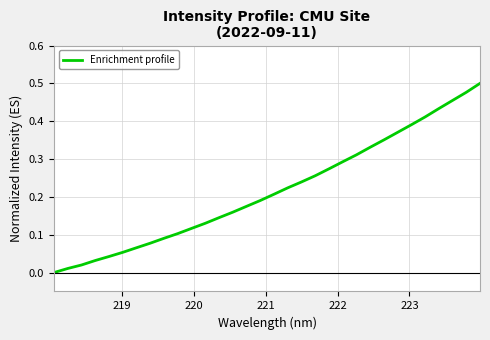

Reading right to left, what are all the values shown in this chart?

0.5	0.5	0.5	0.4	0.4	0.4	0.4	0.4	0.3	0.3	0.3	0.3	0.3	0.2	0.2	0.2	0.2	0.2	0.2	0.1	0.1	0.1	0.1	0.1	0.1	0.1	0.1	0.0	0.0	0.0	0.0	0.0